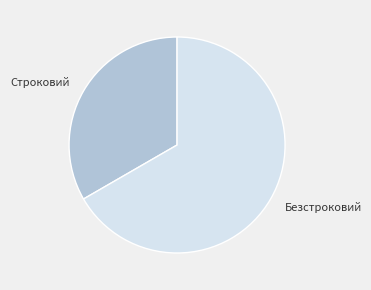

Which slice represents more than half of the pie?

Безстроковий